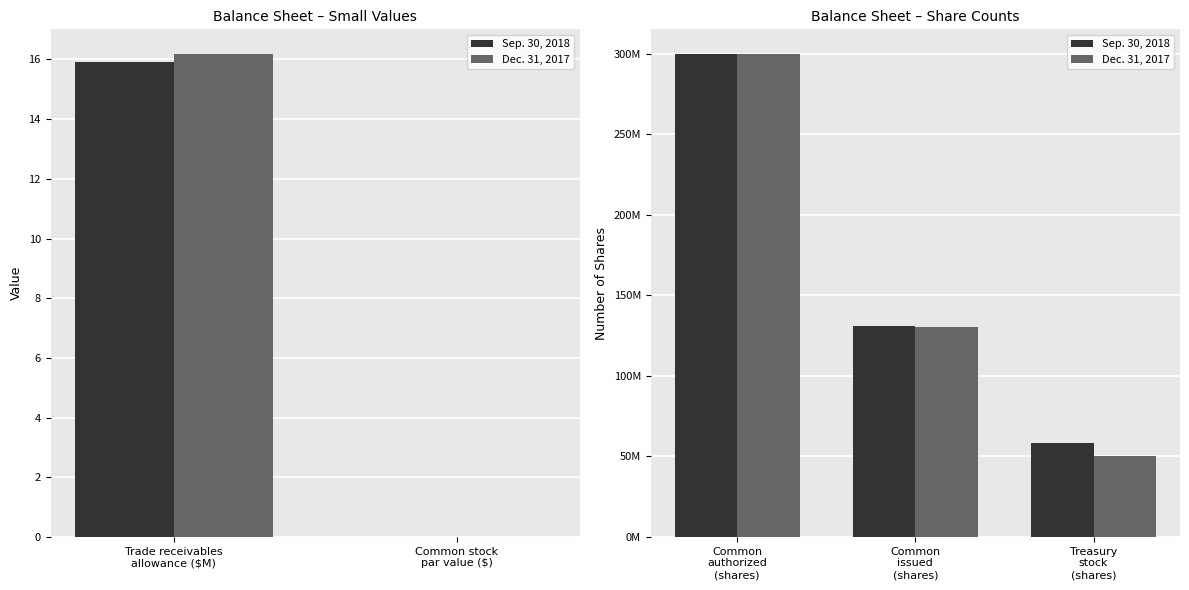

What is the difference between the maximum and second lowest values in the Sep. 30, 2018 series?

168800000